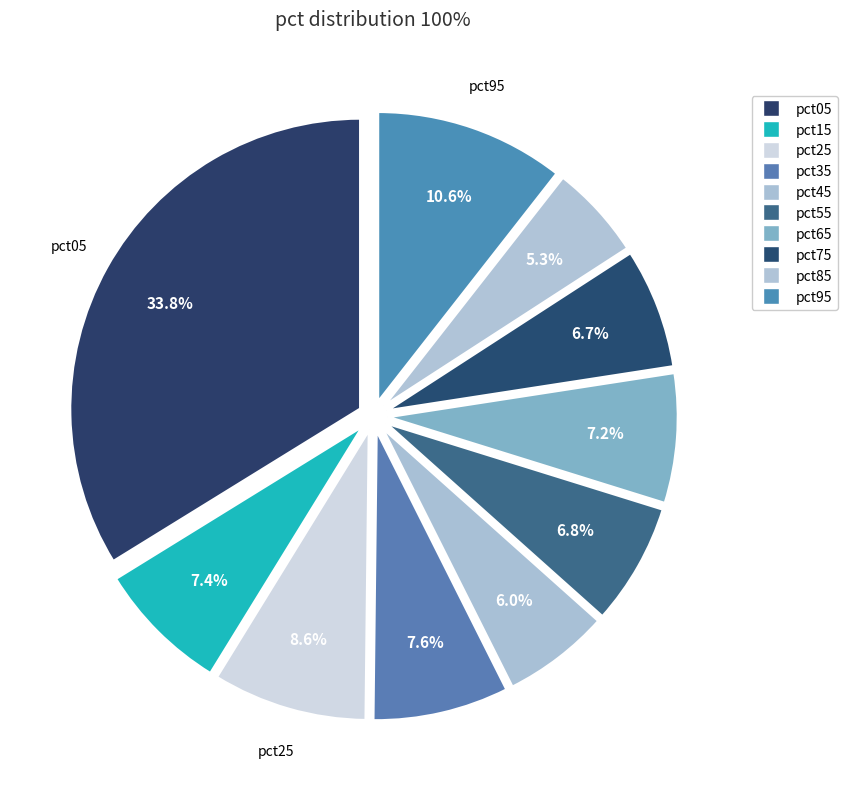

To the nearest percent, what percentage of the pie is pct55?

7%